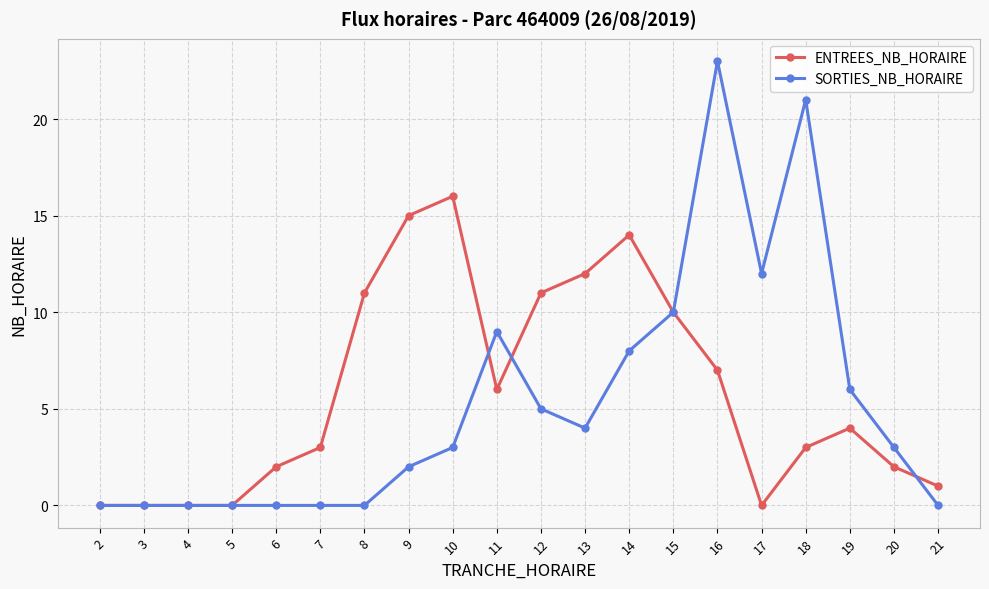

What is the total value across all series at 21?

1